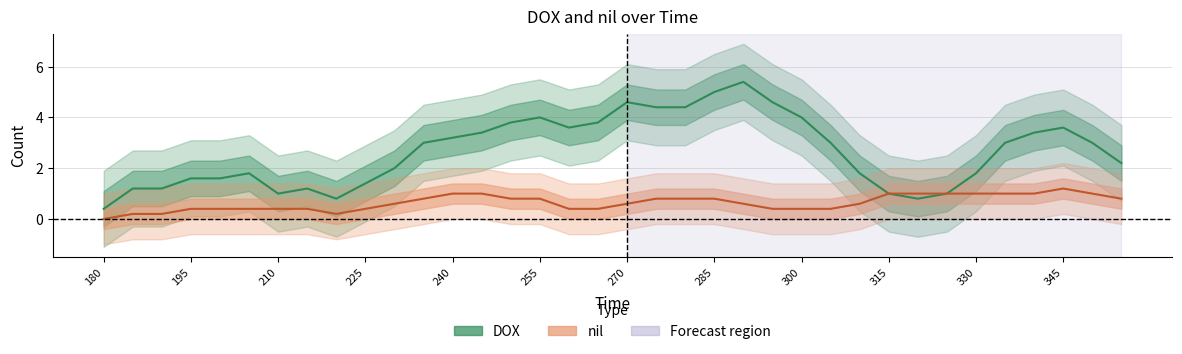

Rank the series by their maximum value, from highest to lowest.

DOX, nil